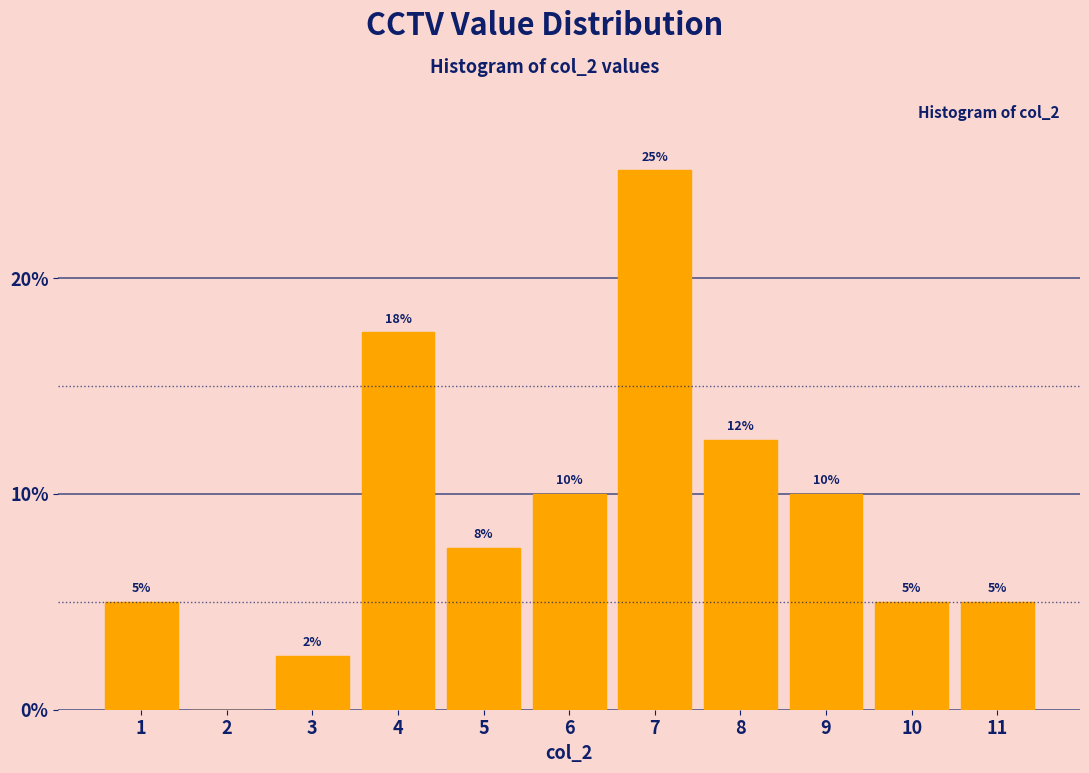

Where does the data first go above 7?

4